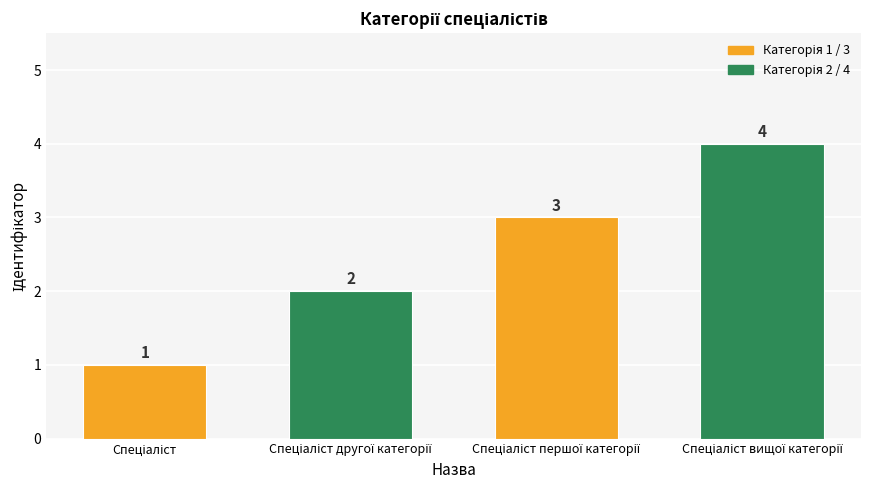

What is the greatest value displayed?

4